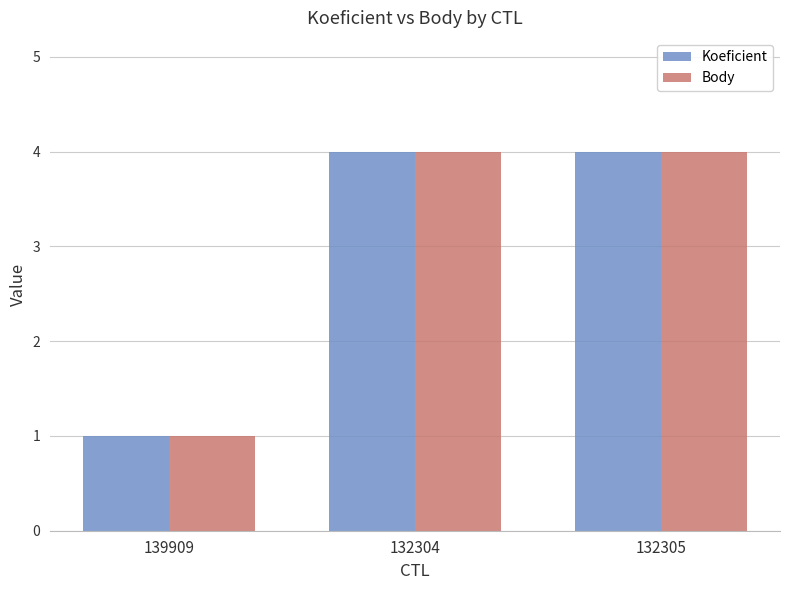

What is the lowest value of the Koeficient series?

1